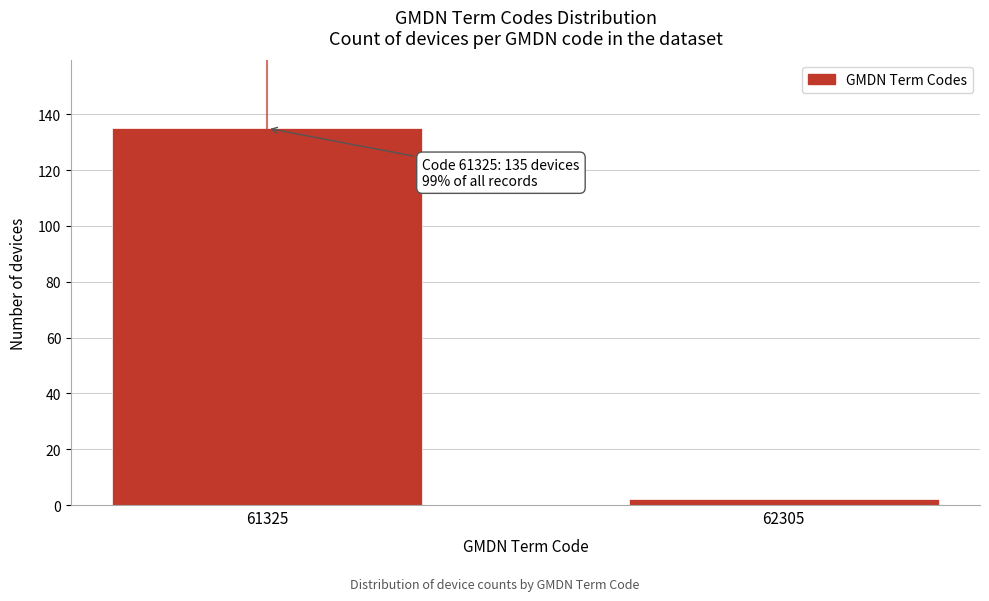

Reading left to right, list all the values displayed in this chart.

61325=135	62305=2